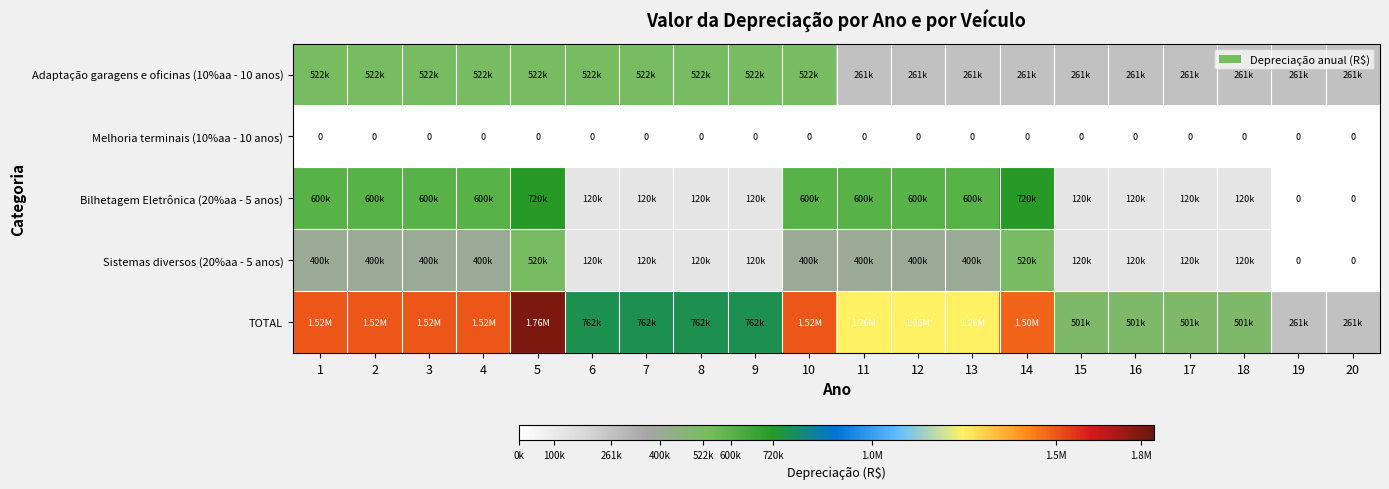

Is the value of Adaptação garagens e oficinas (10%aa - 10 anos) at 12 greater than the value of Sistemas diversos (20%aa - 5 anos) at 12?

No